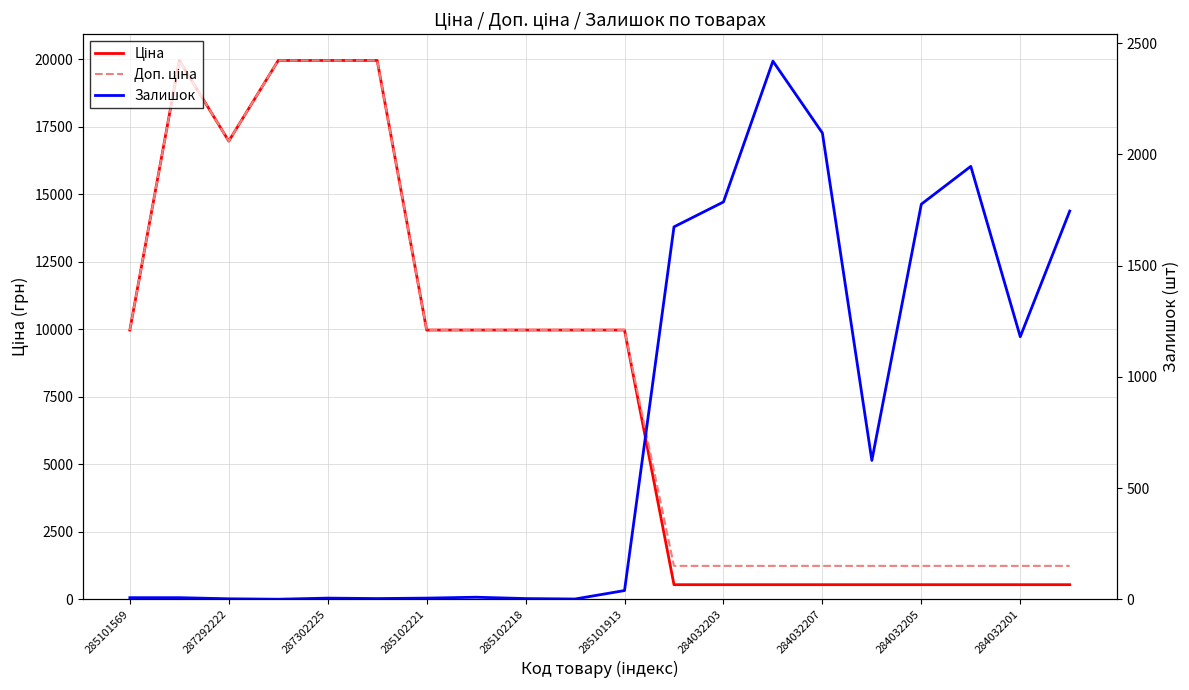

Between 284032205 and 287292222, which is larger?

287292222